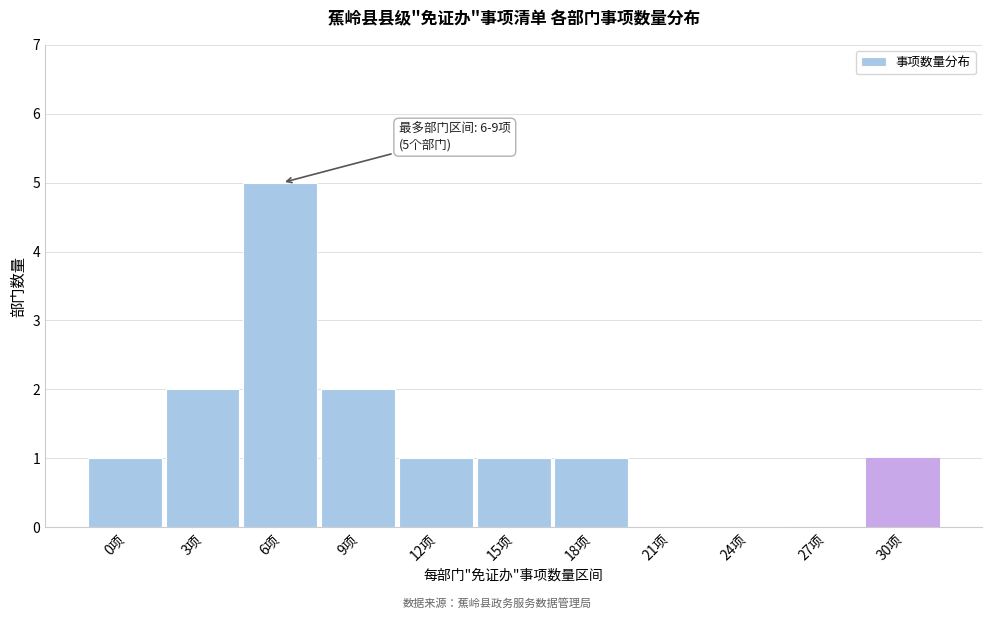

Reading left to right, what are all the values shown in this chart?

0项=1	3项=2	6项=5	9项=2	12项=1	15项=1	18项=1	21项=0	24项=0	27项=0	30项=1